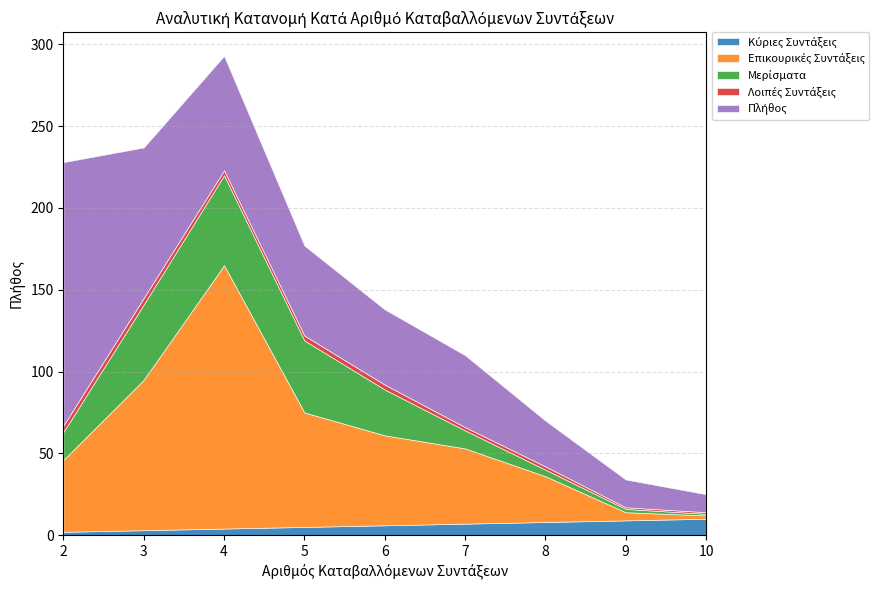

At which label does Κύριες Συντάξεις reach its peak?

10